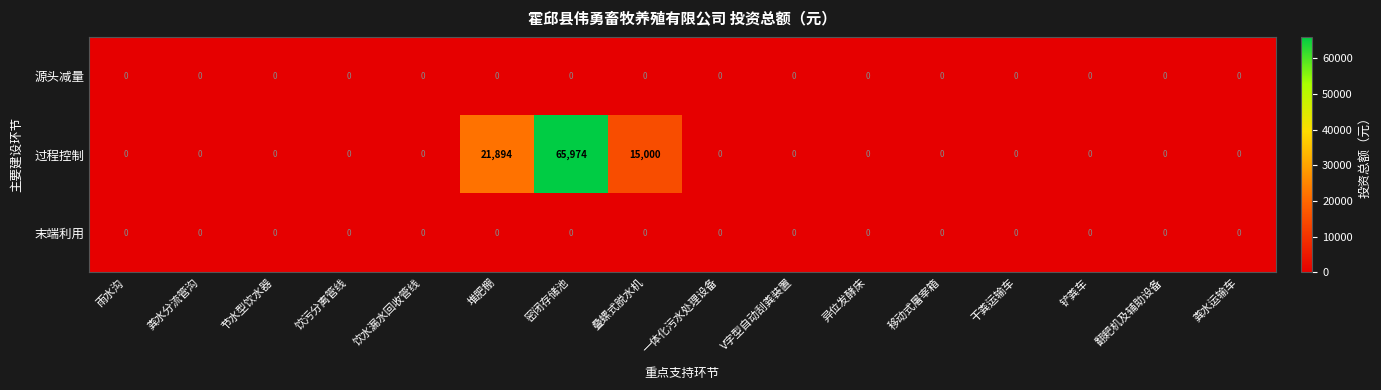

What is the approximate value of 过程控制 at 叠螺式脱水机?

15000